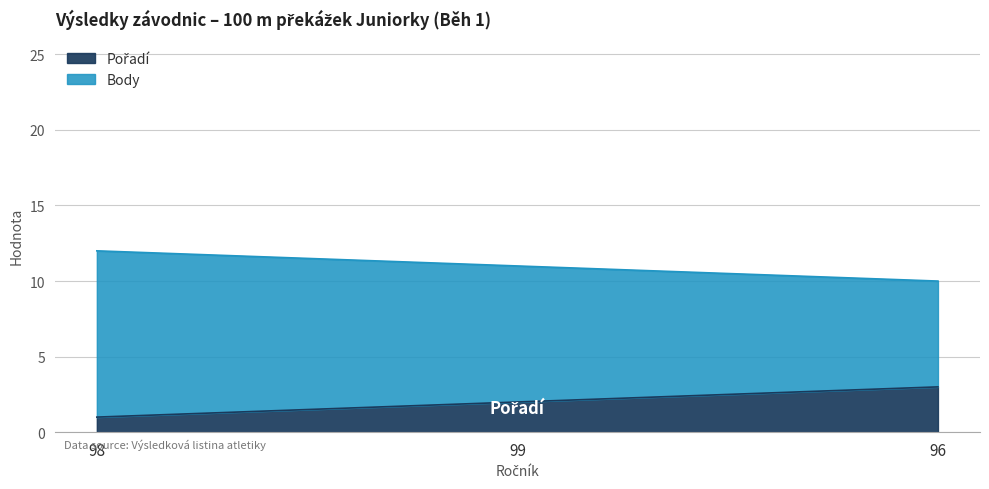

Is it true that Body equals 4 at 98?

False